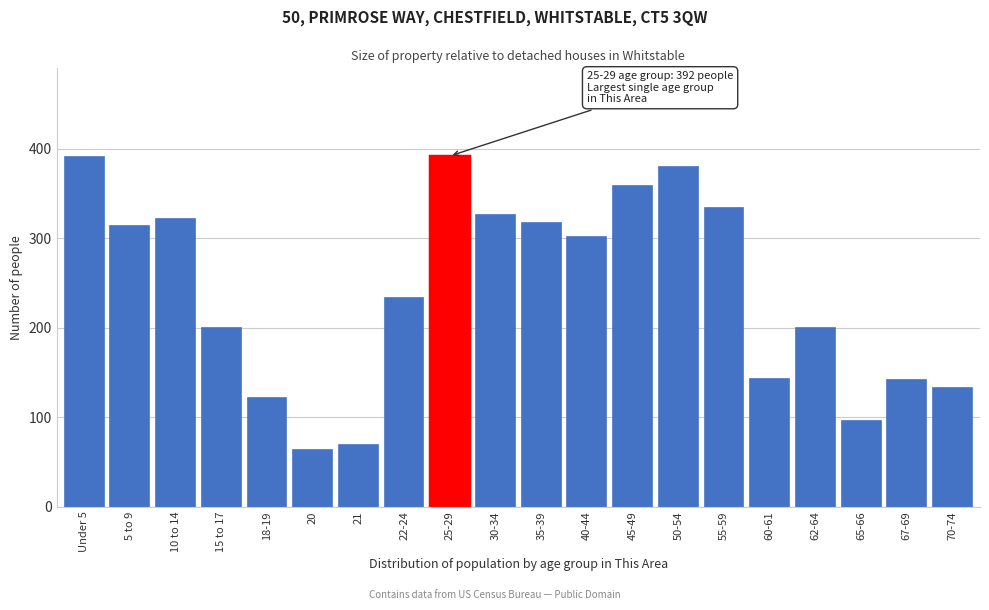

What value does the data have at 20, to the nearest 5?

65